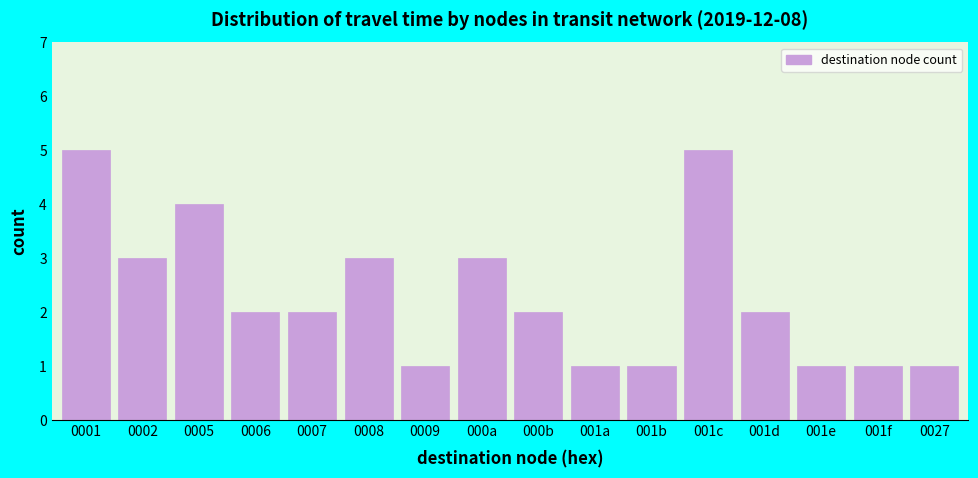

Reading left to right, transcribe all the data shown in this chart.

0001=5	0002=3	0005=4	0006=2	0007=2	0008=3	0009=1	000a=3	000b=2	001a=1	001b=1	001c=5	001d=2	001e=1	001f=1	0027=1